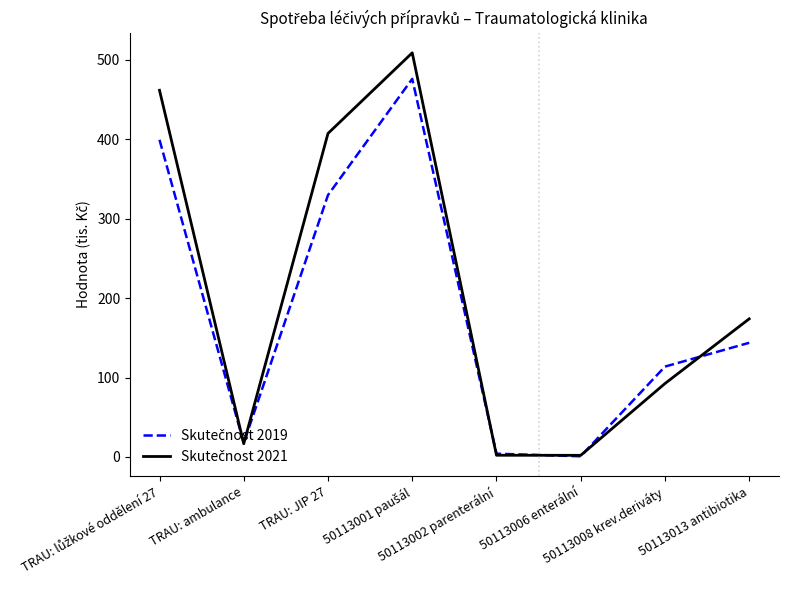

Does the chart display data point markers on the line(s)?

No